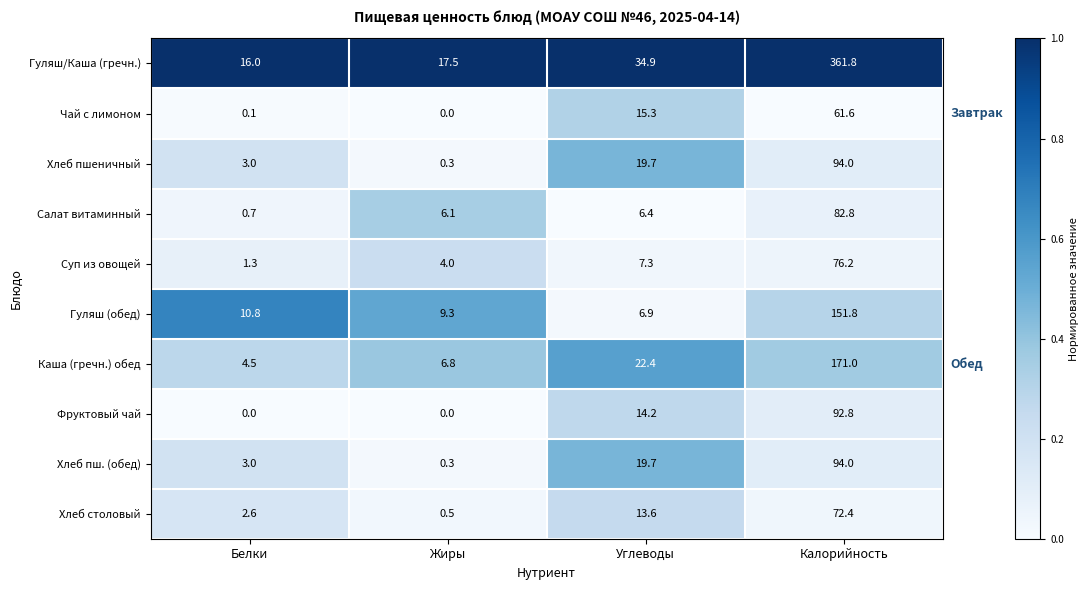

What is the difference between the maximum and minimum values in the Чай с лимоном series?

61.6